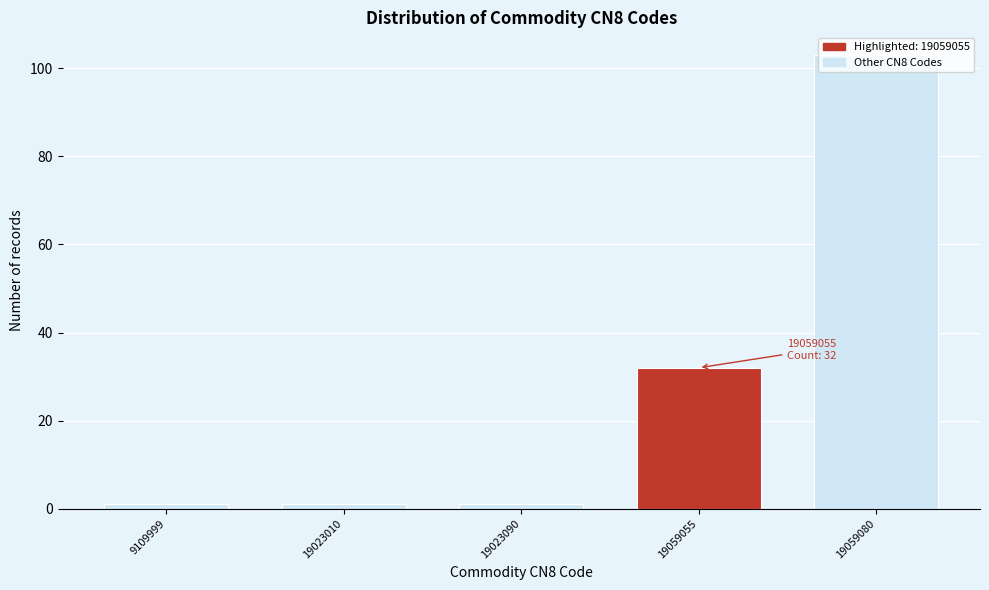

Is it true that the value at 19059055 is 32?

True